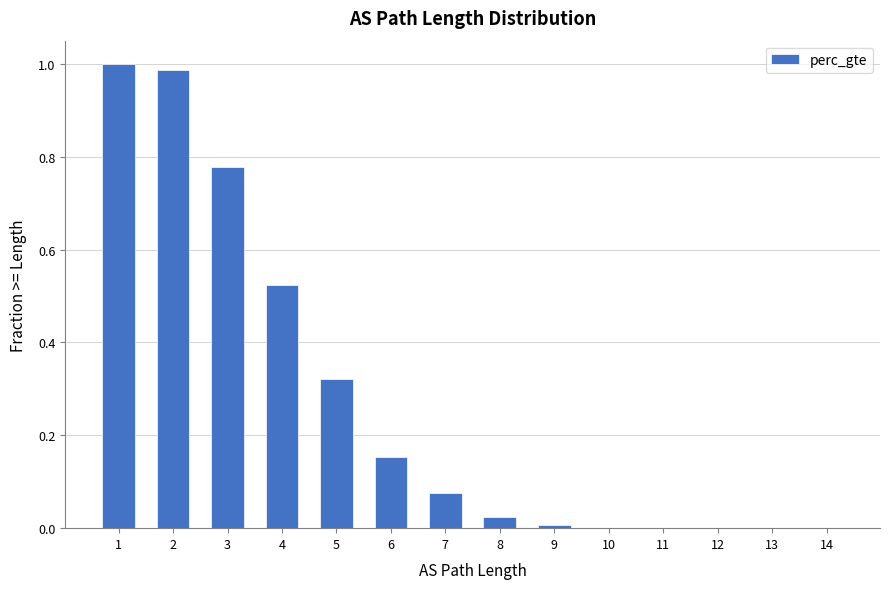

True or false: the data shows 0.0 at 6.

False